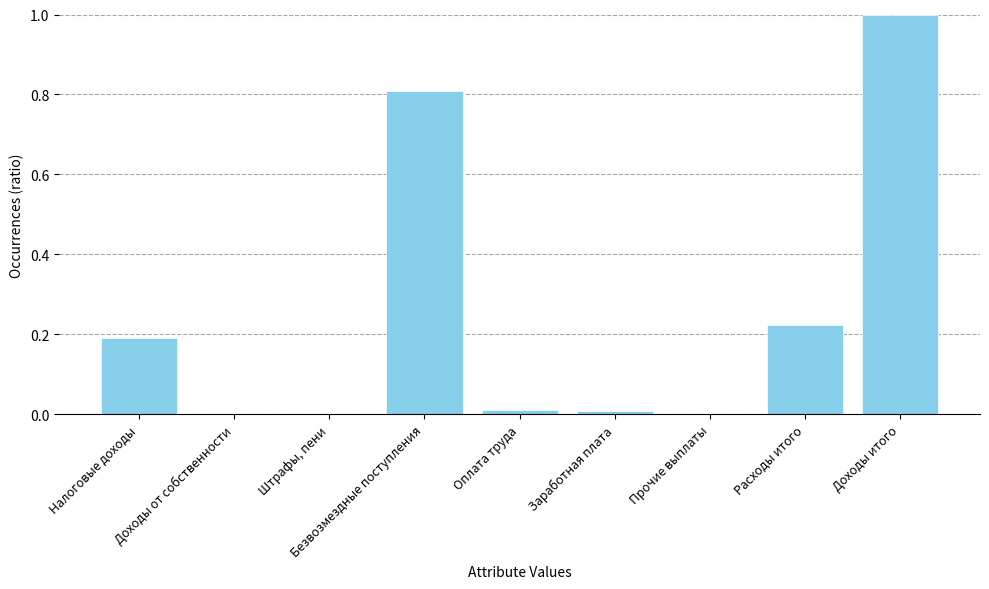

Are the bars horizontal?

No